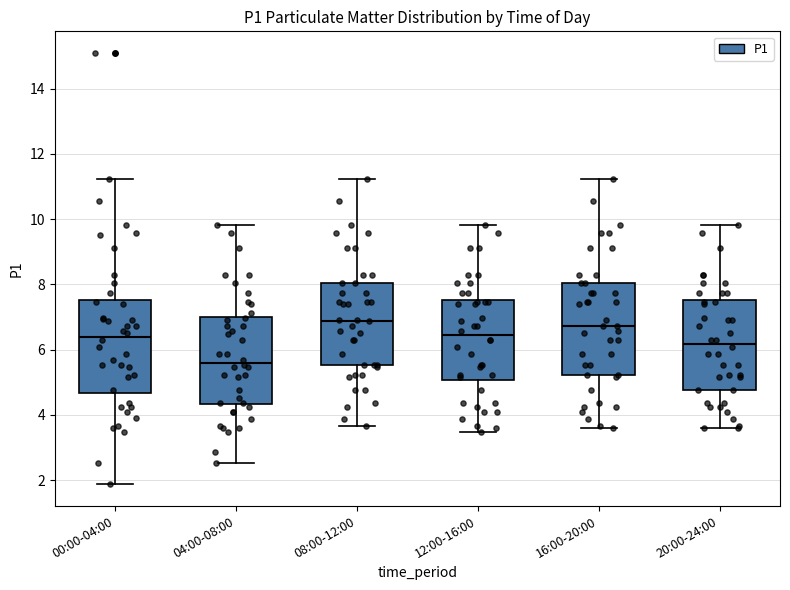

Where does the lower whisker of the box for 04:00-08:00 end on the y-axis? The values are not printed on the chart, so give them approximately, as read against the axis.

2.6